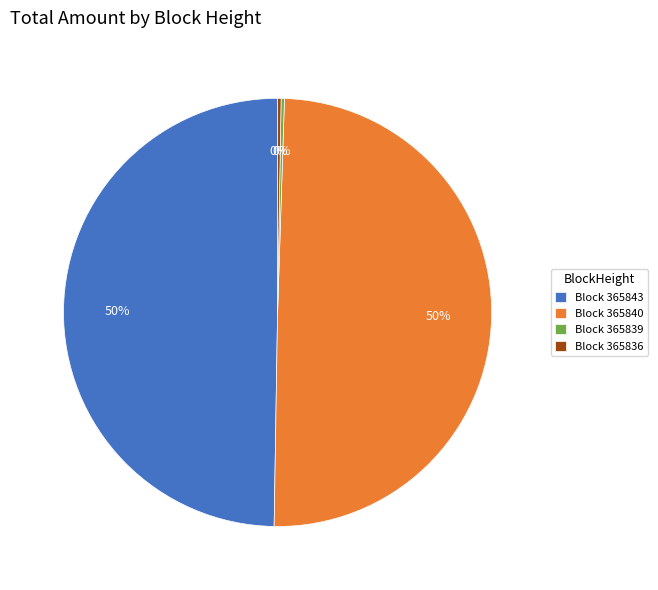

To the nearest percent, what is the average slice percentage?

25%